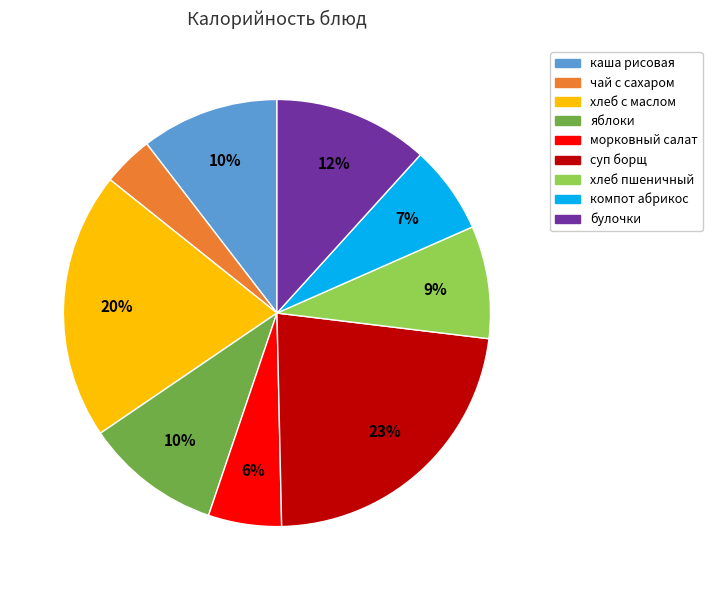

To the nearest percent, what percentage of the pie is чай с сахаром?

4%